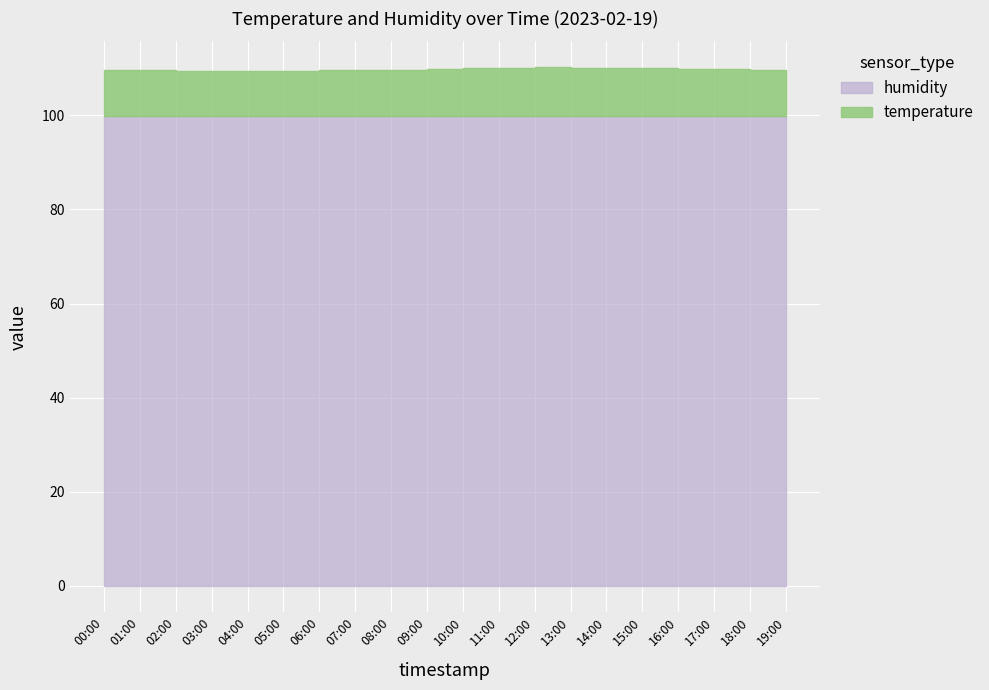

What is the difference between the highest and lowest values at 17:00?

89.9